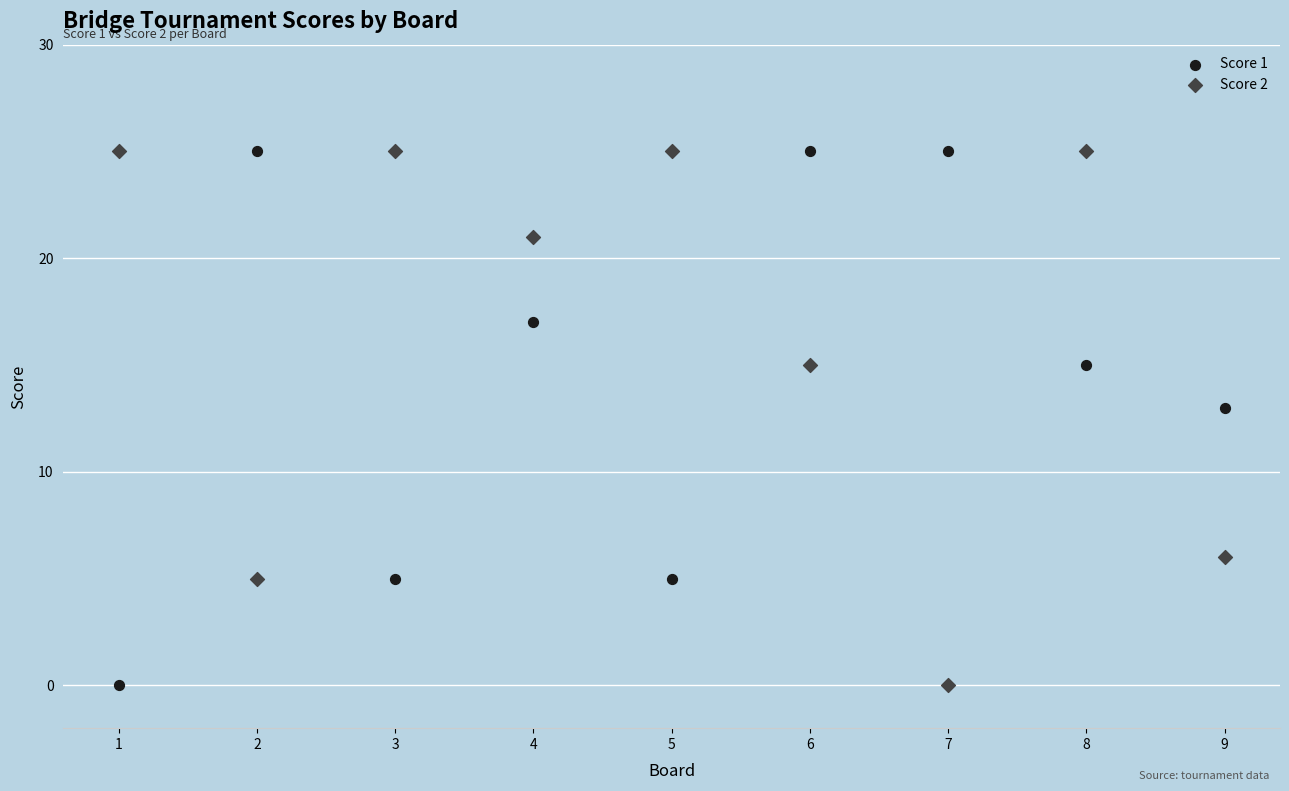

What are all the series names shown in the legend?

Score 1, Score 2